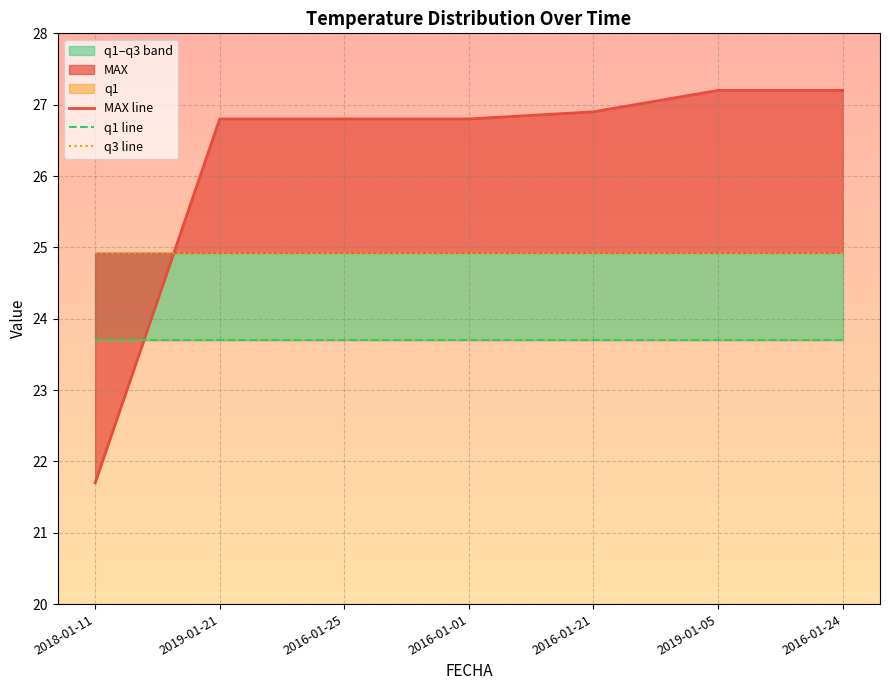

What is the total value across all series at 2019-01-05?

75.8